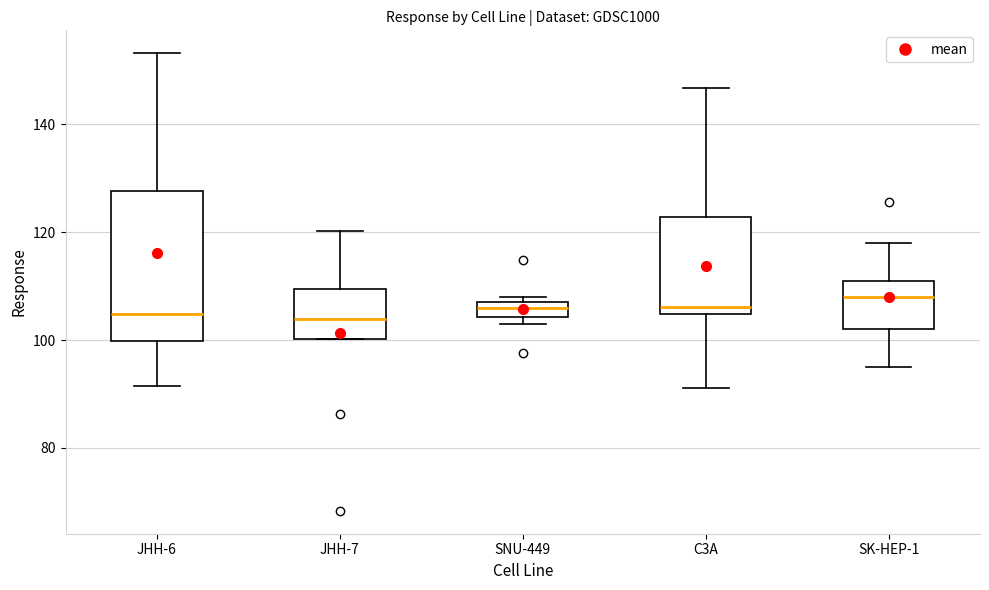

Where does the lower whisker of the box for SK-HEP-1 end on the y-axis? The values are not printed on the chart, so give them approximately, as read against the axis.

96